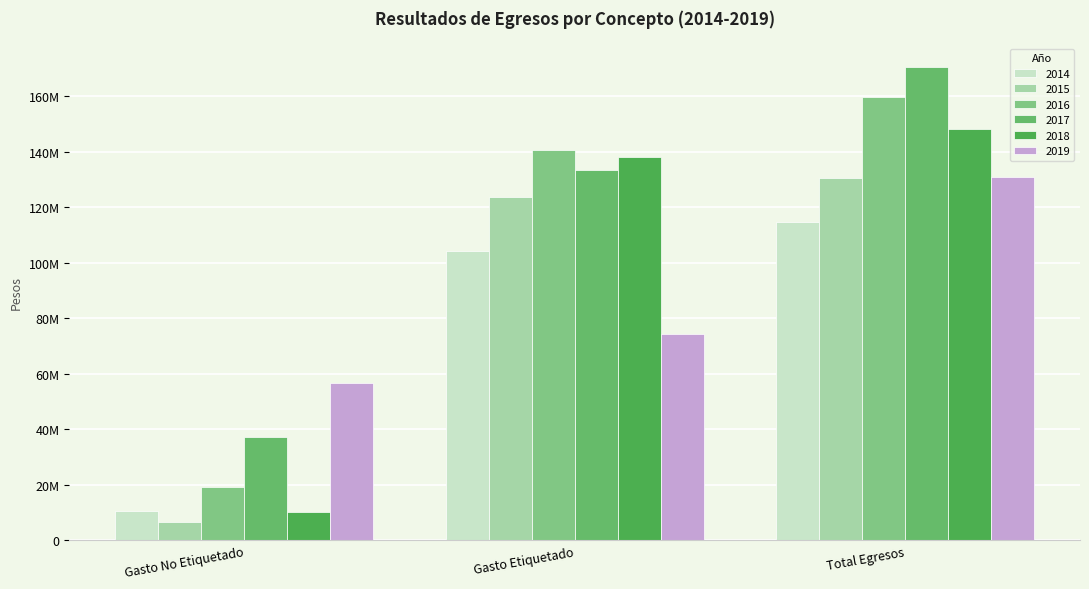

What are all the series names shown in the legend?

2014, 2015, 2016, 2017, 2018, 2019